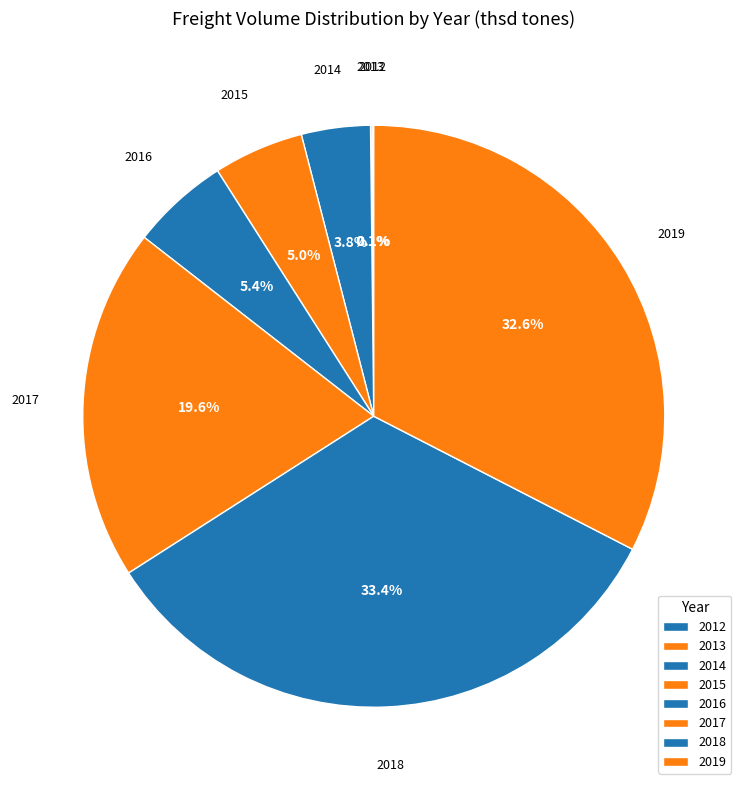

Approximately how many times larger is the value at 2016 compared to 2014?

1.4